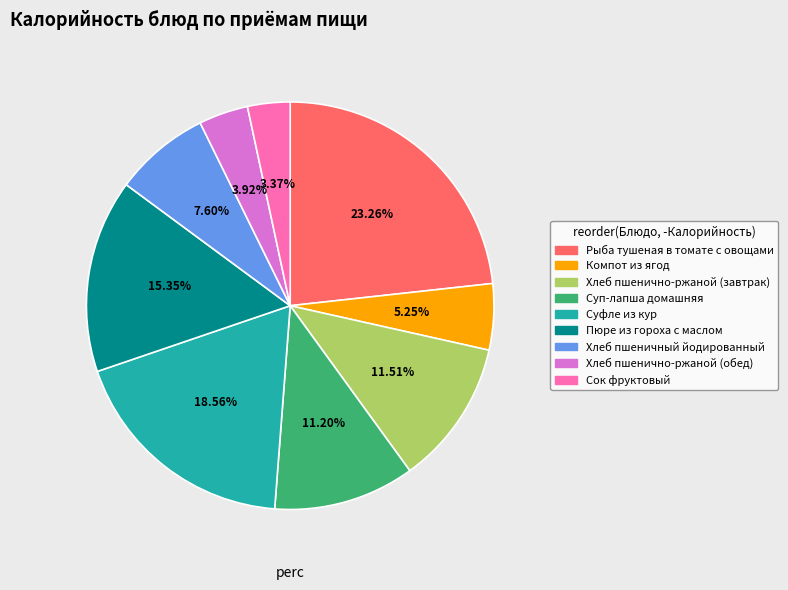

Which category has the smallest portion of the pie?

Сок фруктовый